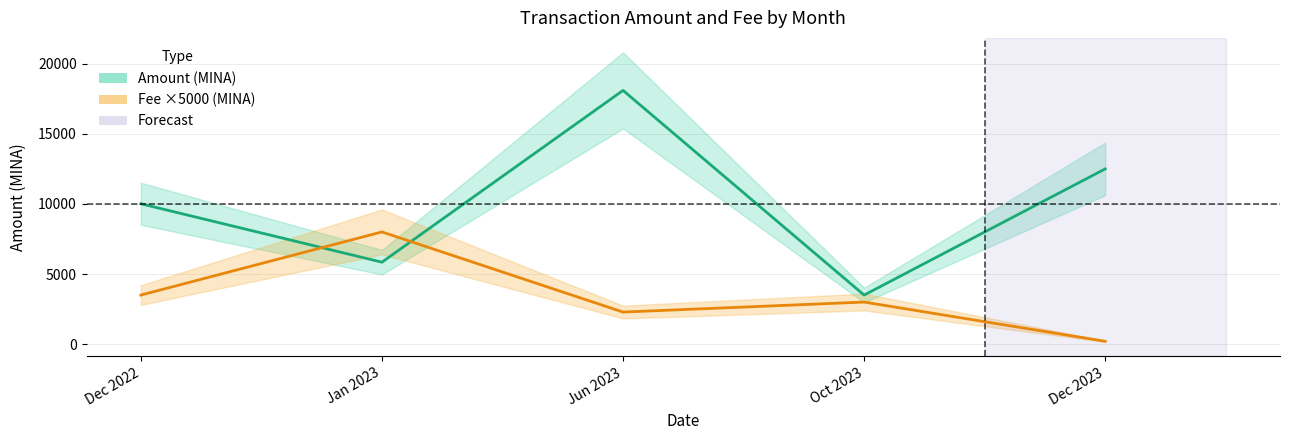

Does the chart have visible grid lines?

Yes